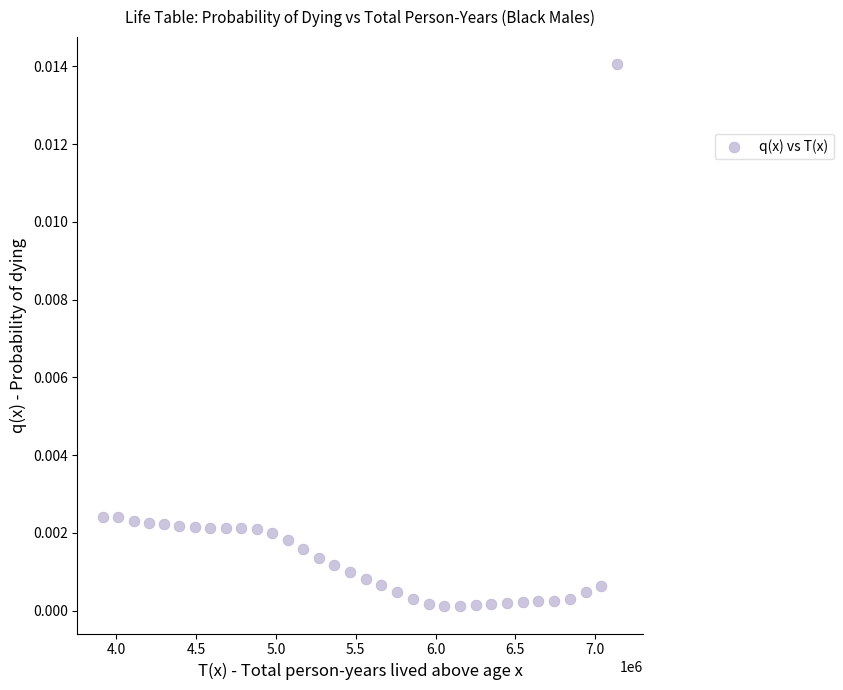

What is the range of X values (max minus min)?

3219993.5